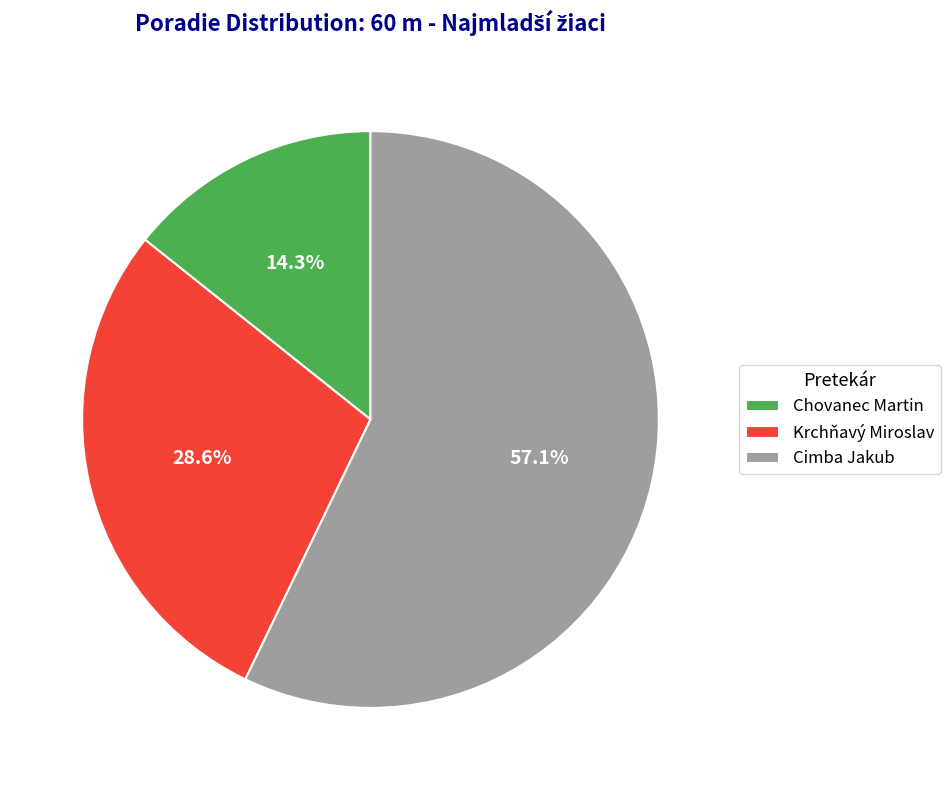

Is there any slice that represents more than half of the pie?

Yes